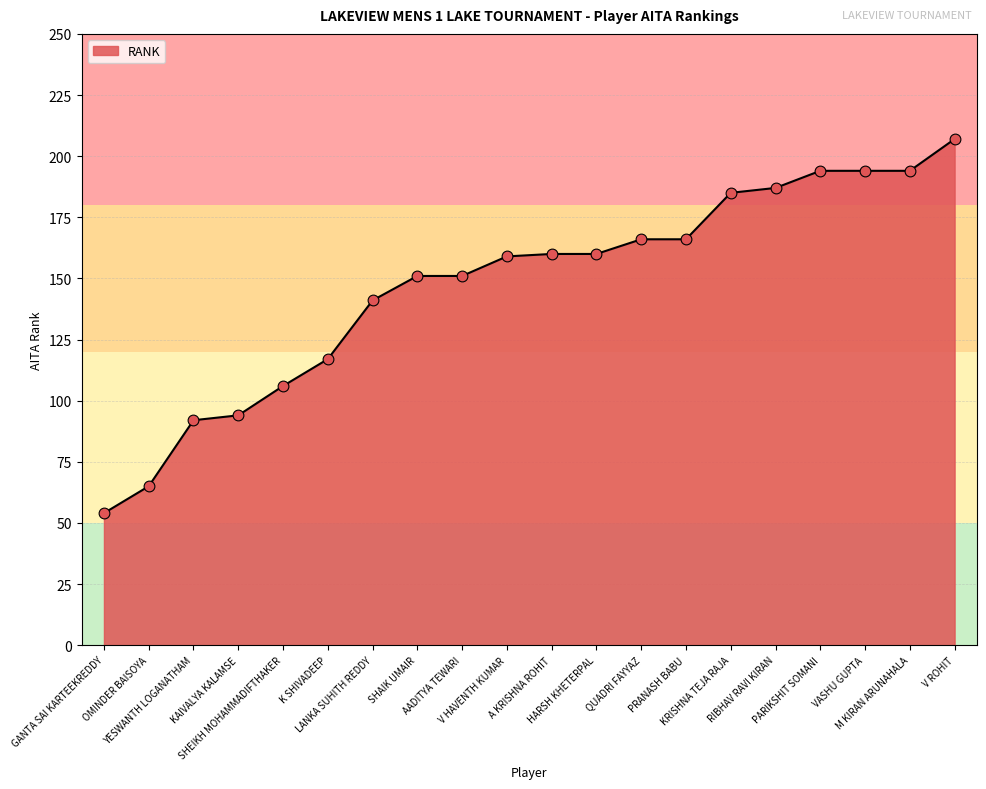

What is the ratio of the value at V ROHIT to the value at SHAIK UMAIR?

1.4